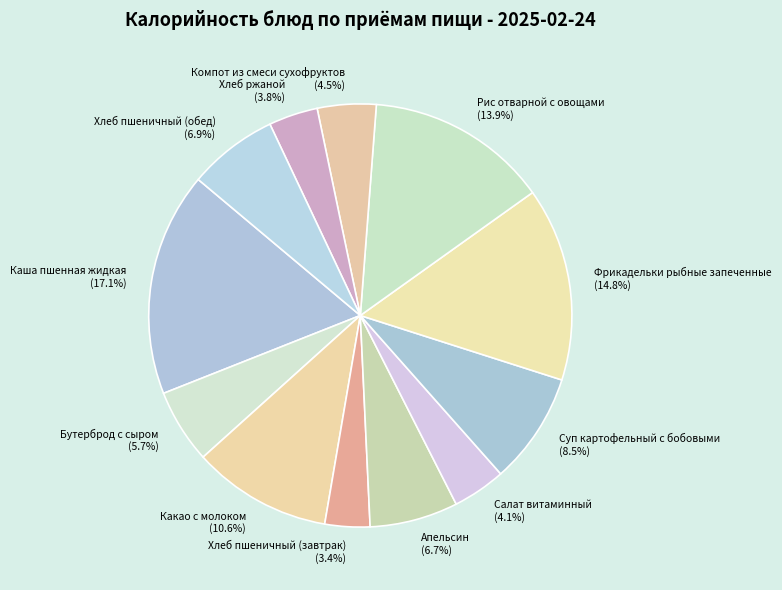

How many slices are in this pie chart?

12